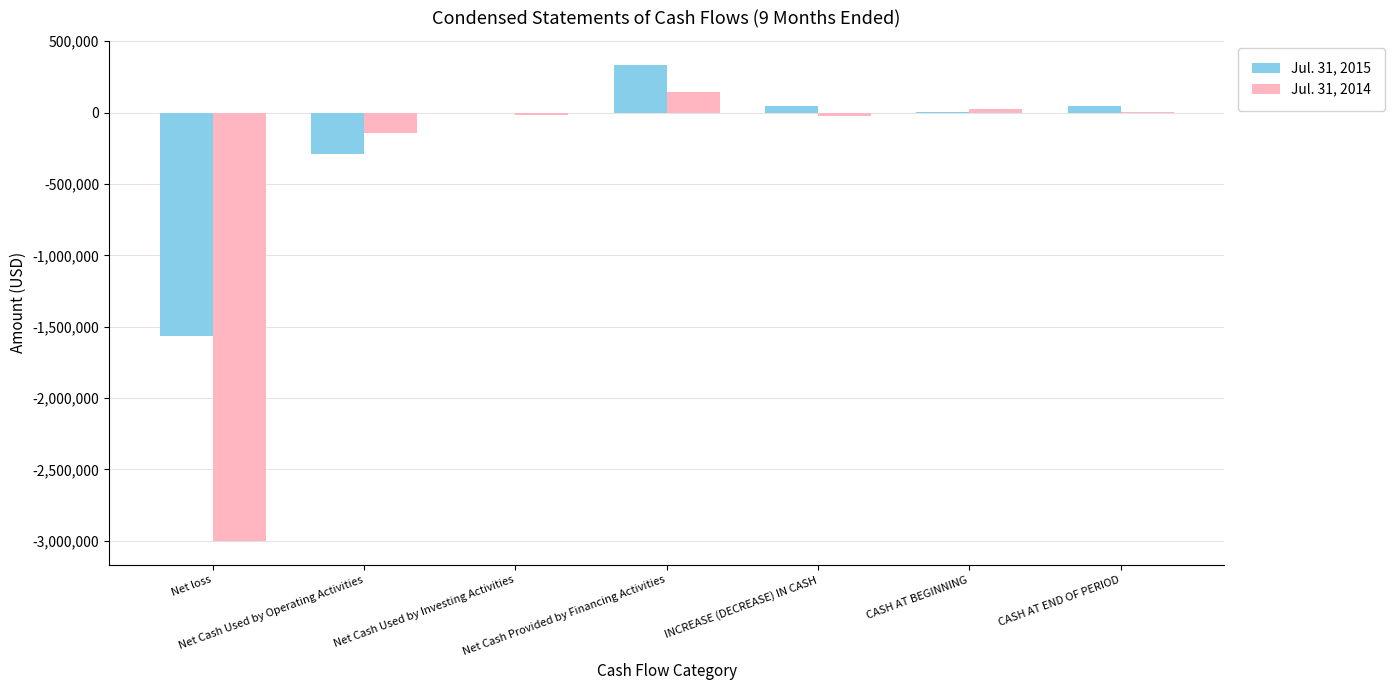

What is the sum of all Jul. 31, 2015 values?

-1437255